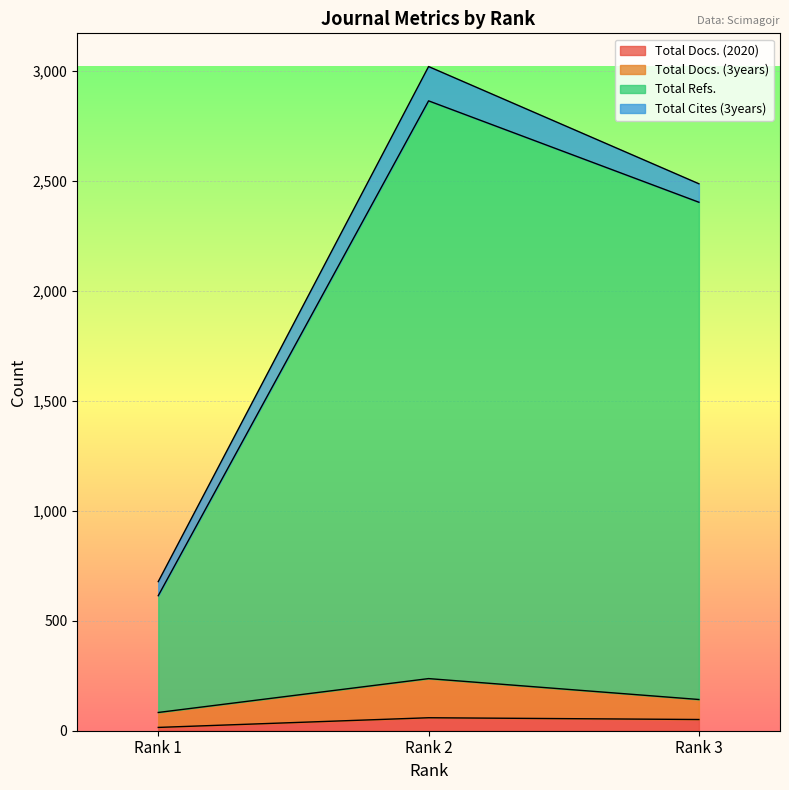

How many data points in Total Refs. are less than 2403?

1